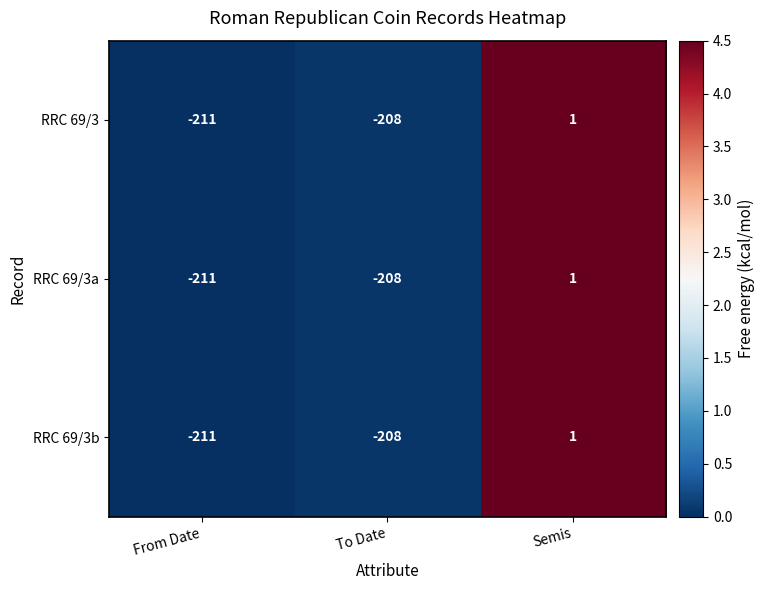

Rank the categories by RRC 69/3b value from lowest to highest.

From Date, To Date, Semis